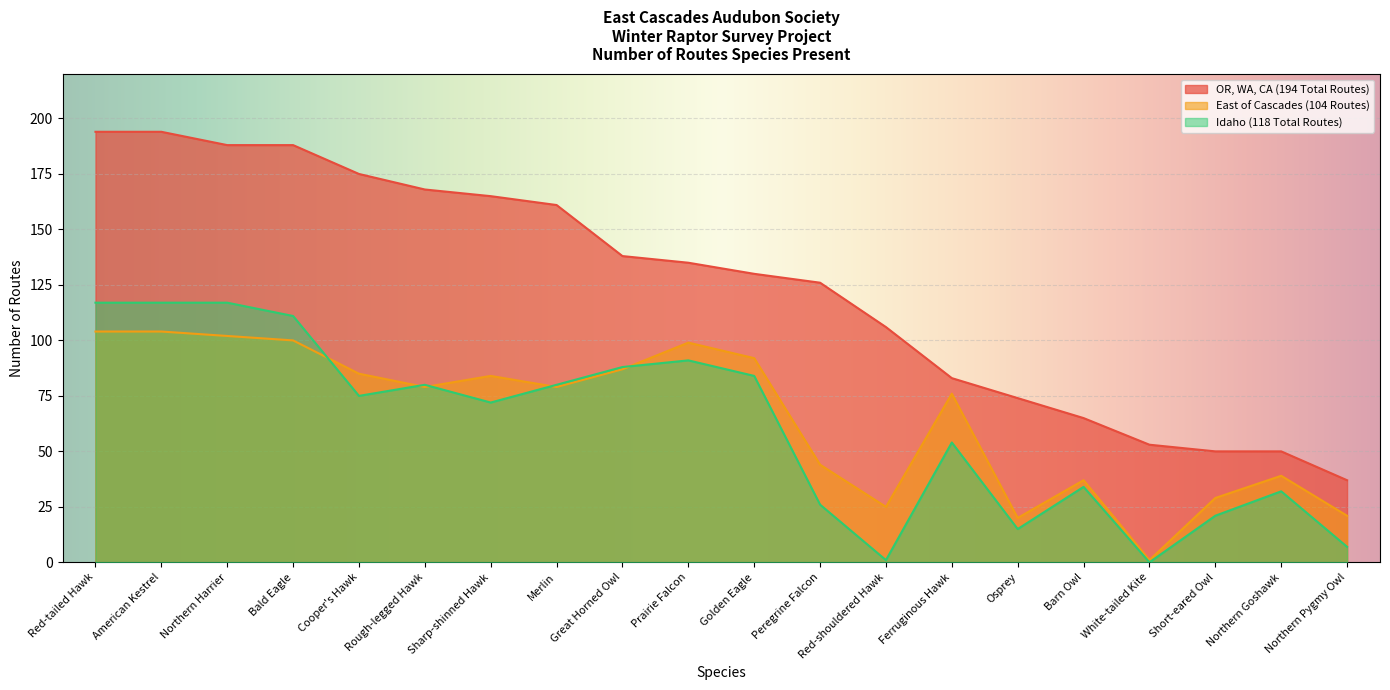

What is the label of the 20th point from the right?

Red-tailed Hawk